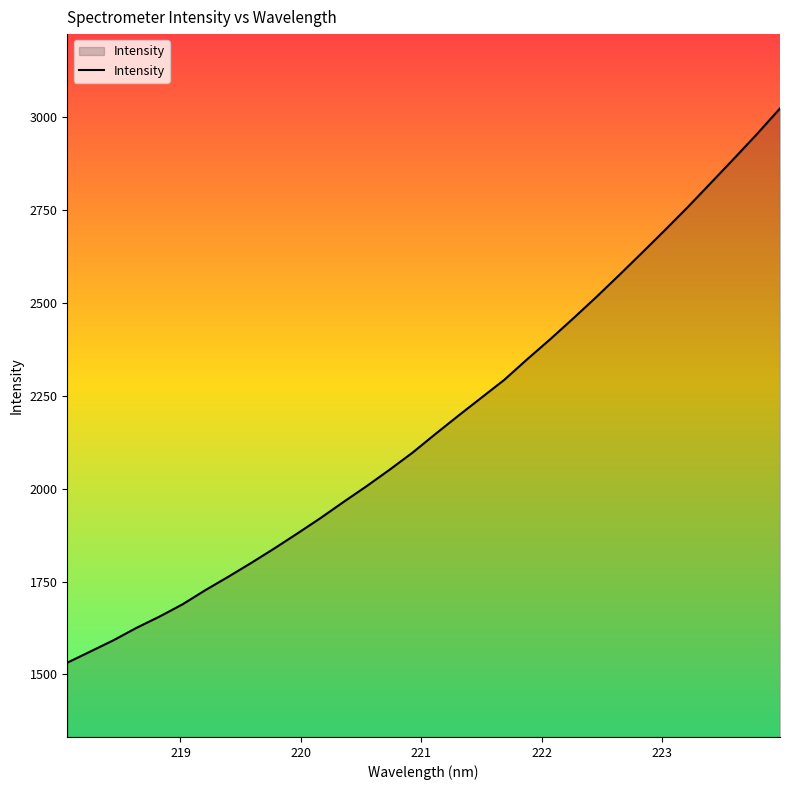

How many lines are shown in the chart?

1